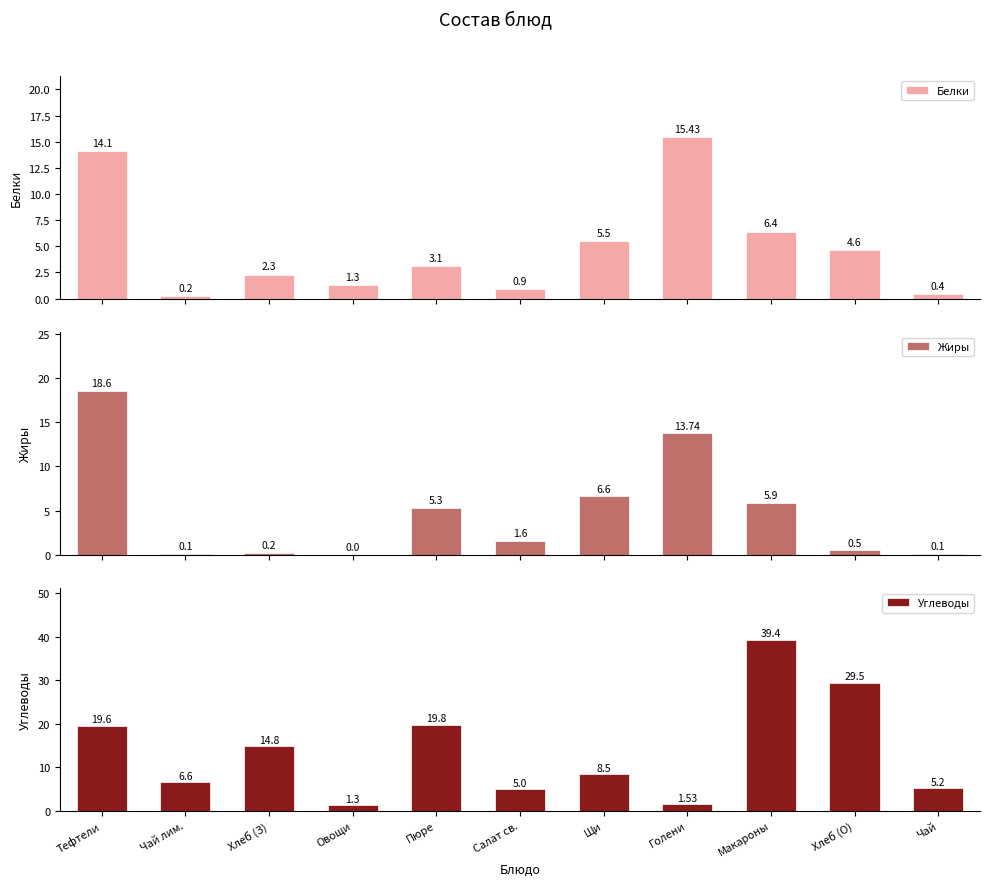

What is the sum of all Жиры values?

52.6